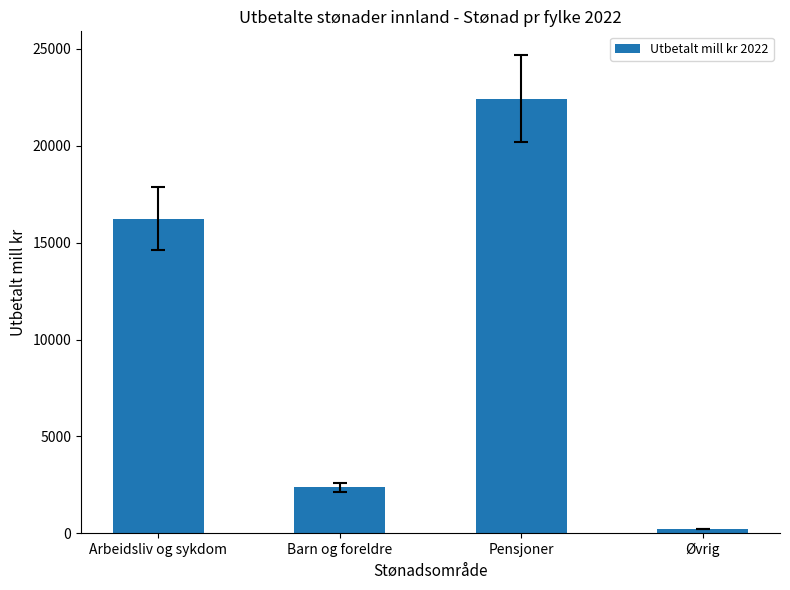

How many data points are above 16228?

2